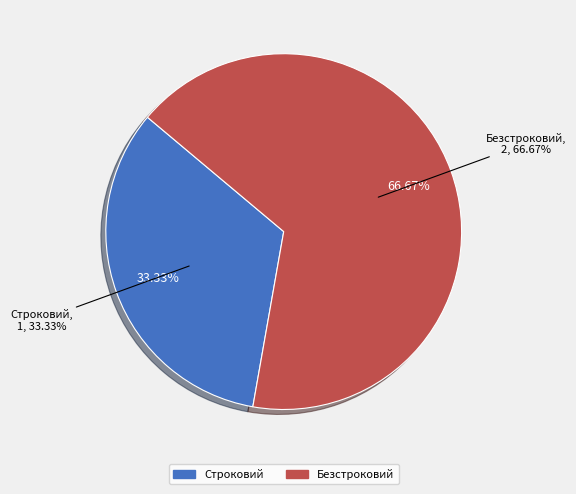

Is there any slice that represents more than half of the pie?

Yes